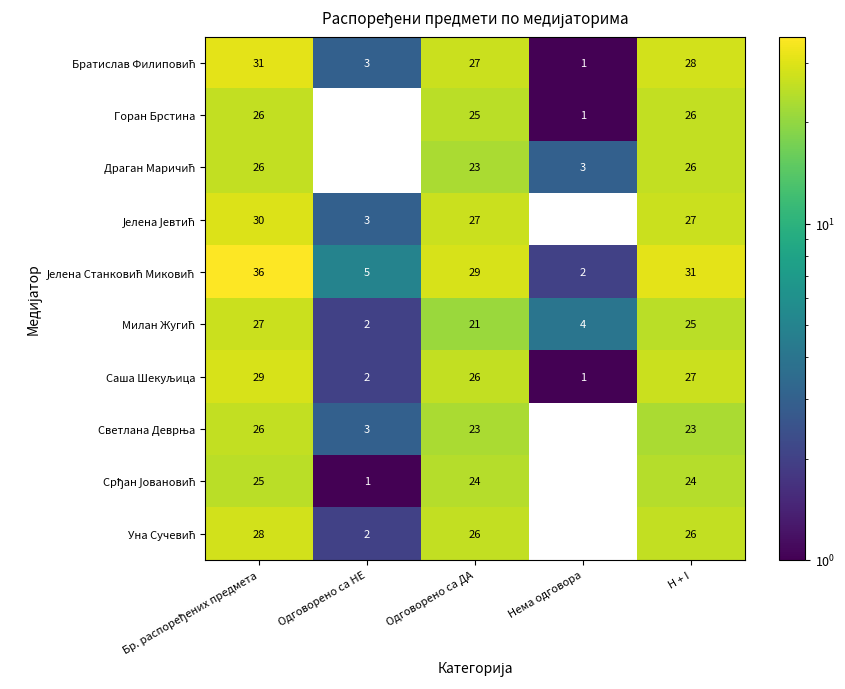

What is the difference between the highest and lowest values at Одговорено са ДА?

8